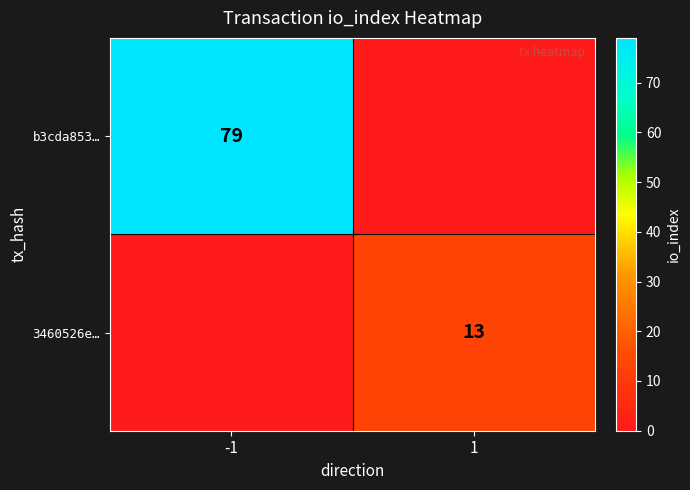

The 3460526e… series shows 17 at 1. True or false?

False